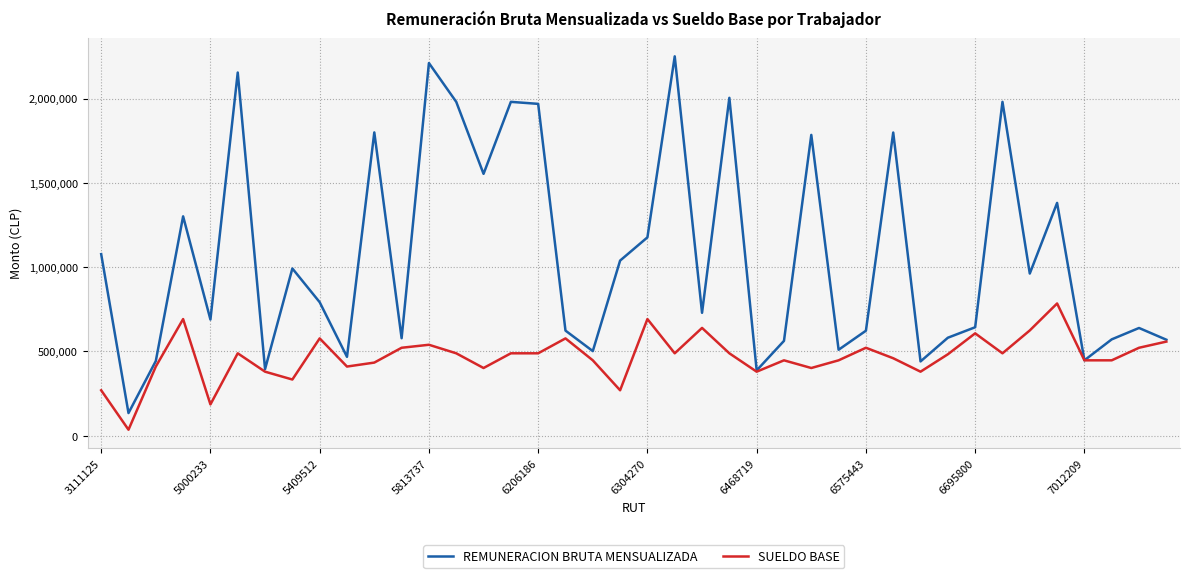

Which series has the largest total across all categories?

REMUNERACION BRUTA MENSUALIZADA